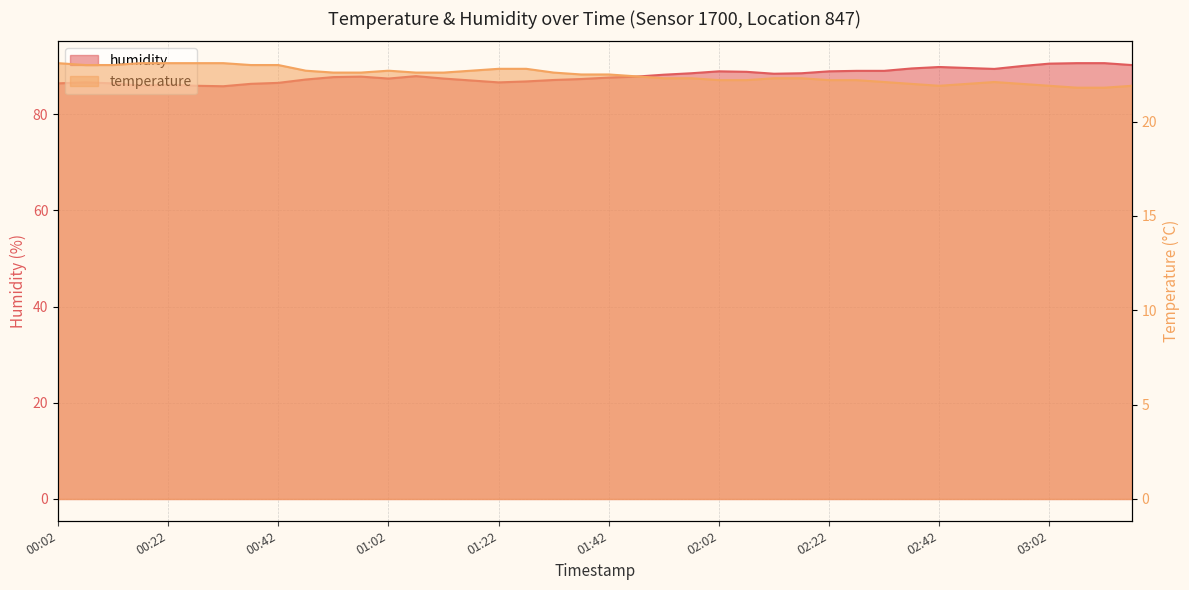

True or false: temperature has a value of 22.1 at 02:52.

True